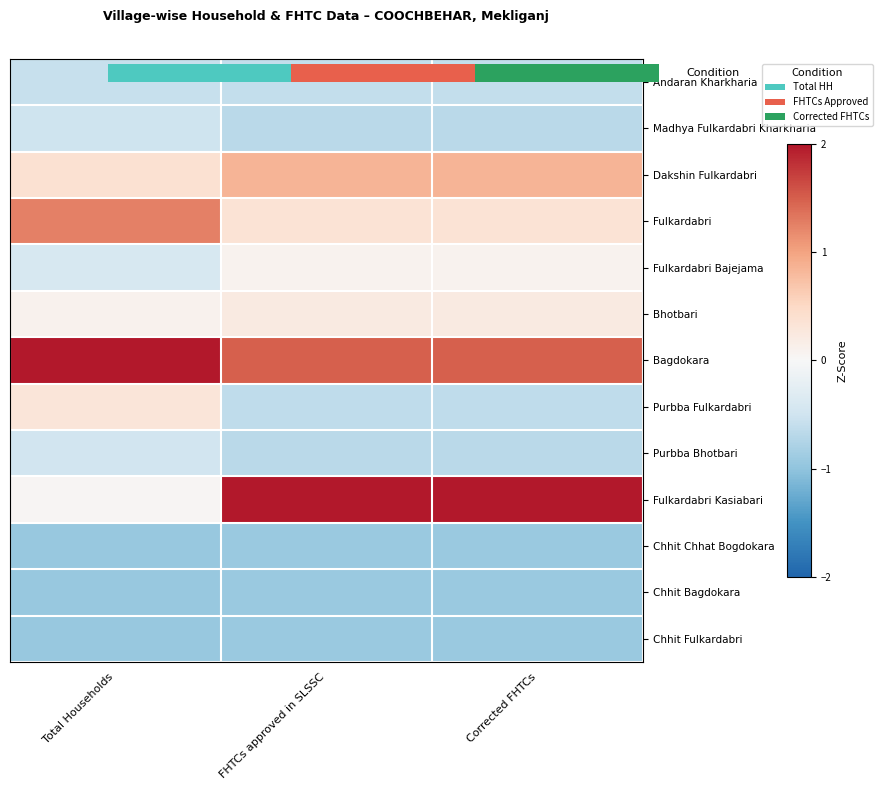

The value of Fulkardabri at FHTCs approved in SLSSC is 0.3. True or false?

True